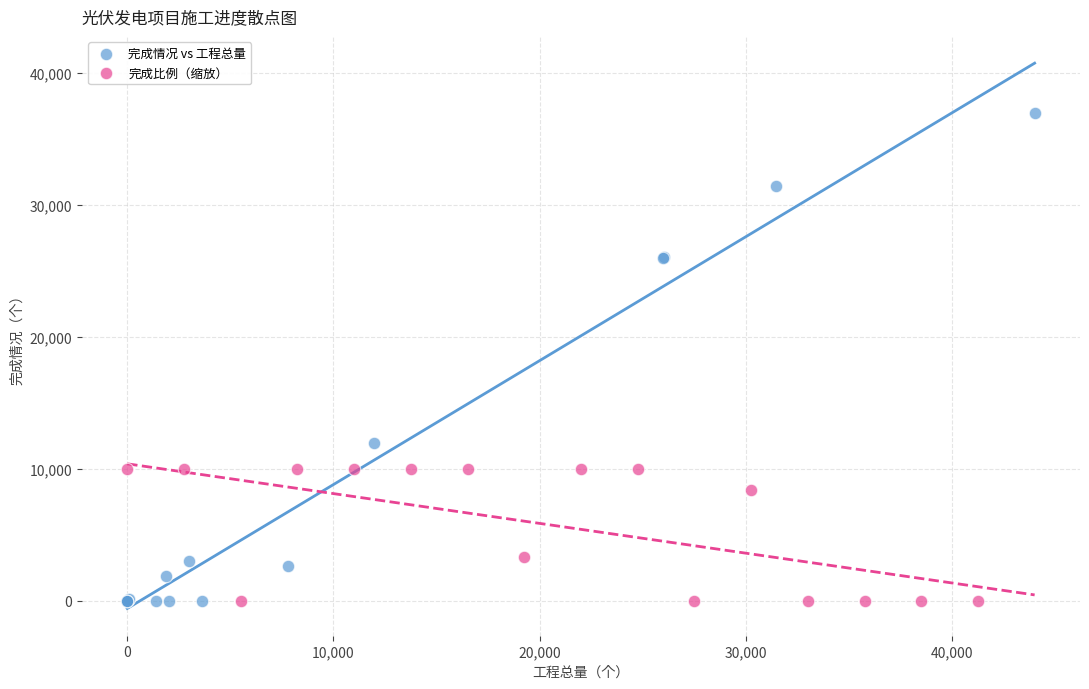

Which series reaches the maximum Y coordinate?

完成情况 vs 工程总量